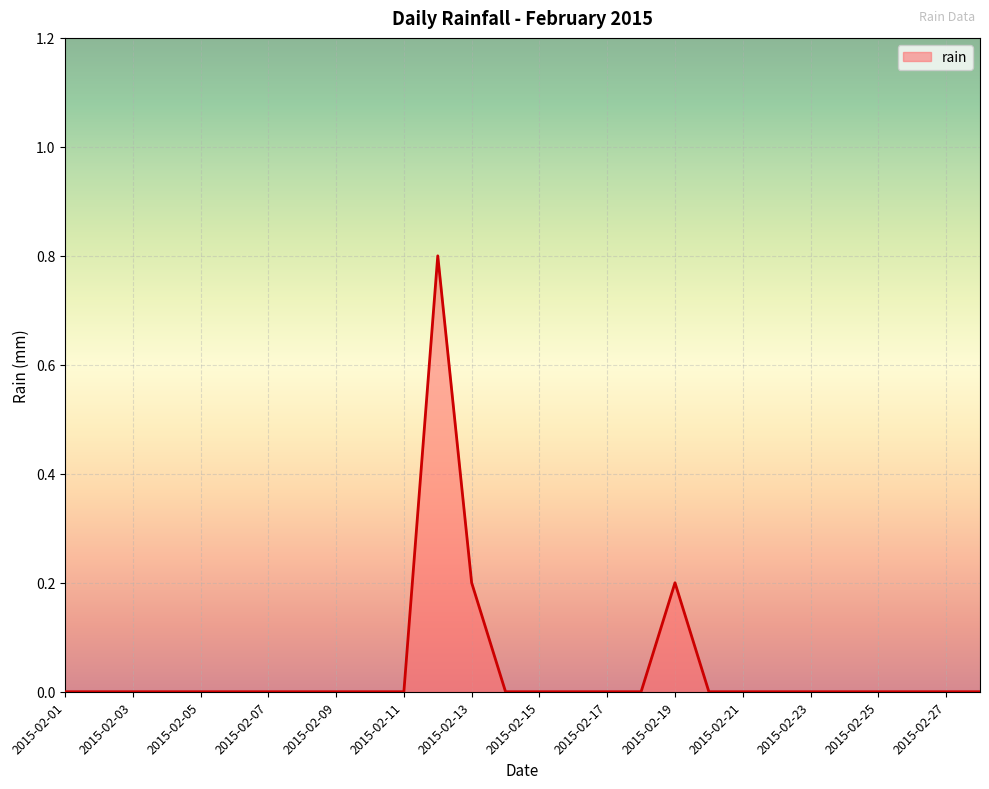

What is the difference between the second highest and minimum values?

0.2